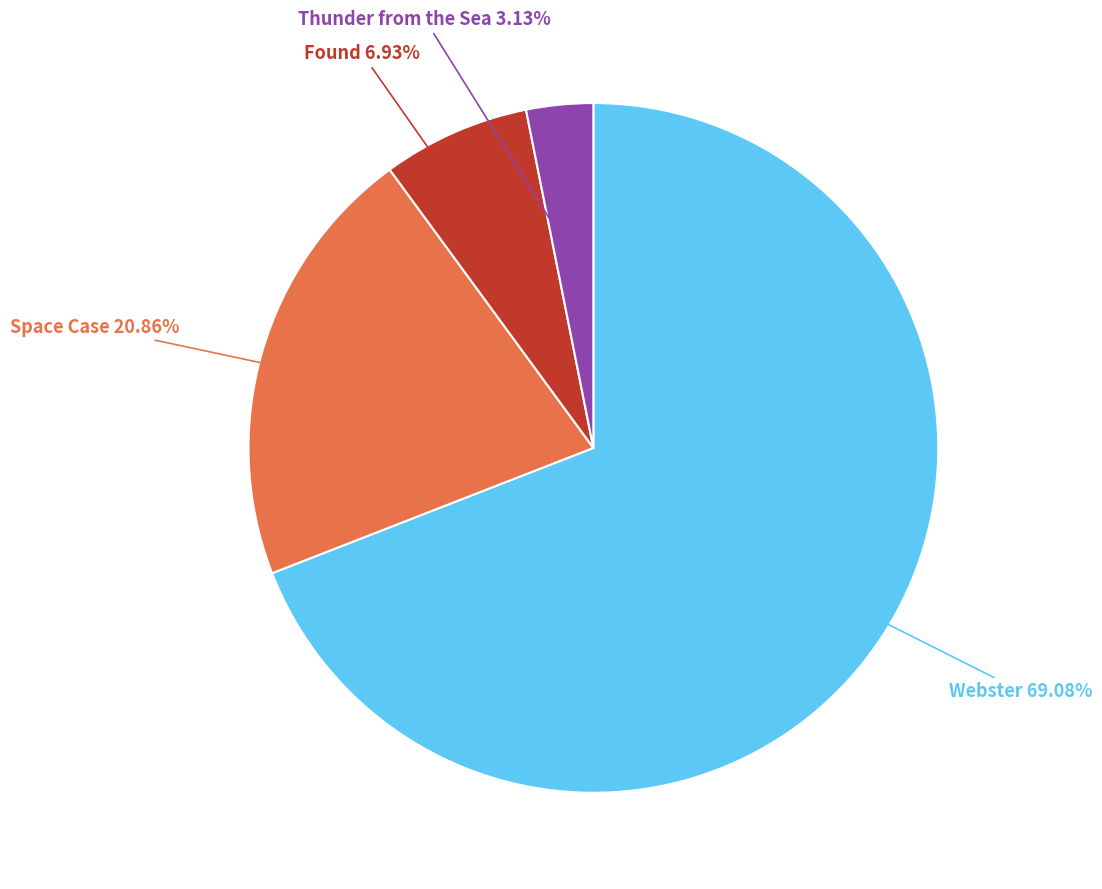

The Space Case slice represents 21% of the pie. True or false?

True